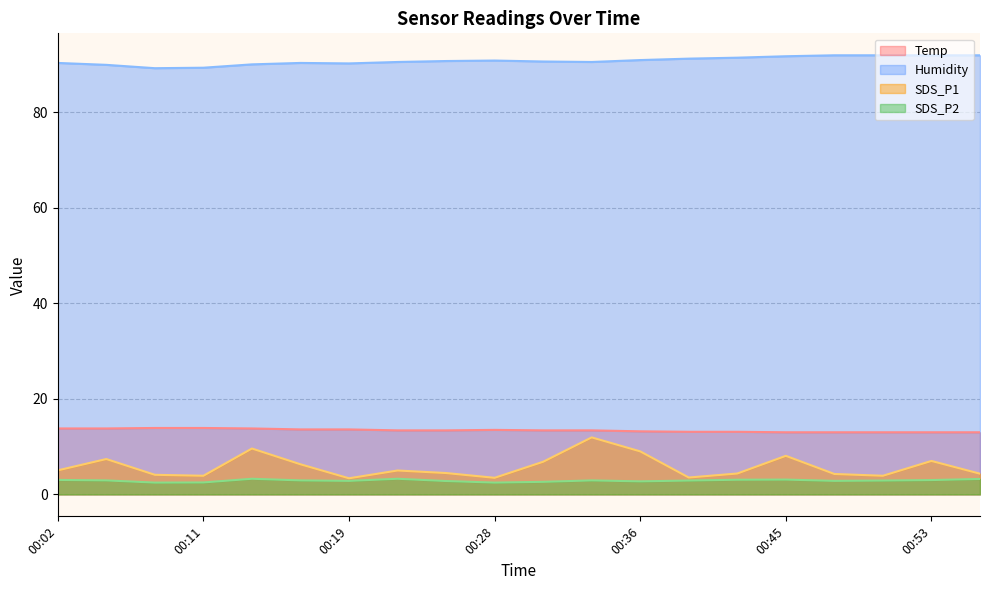

The value of SDS_P2 at 00:28 is 1.7. True or false?

False